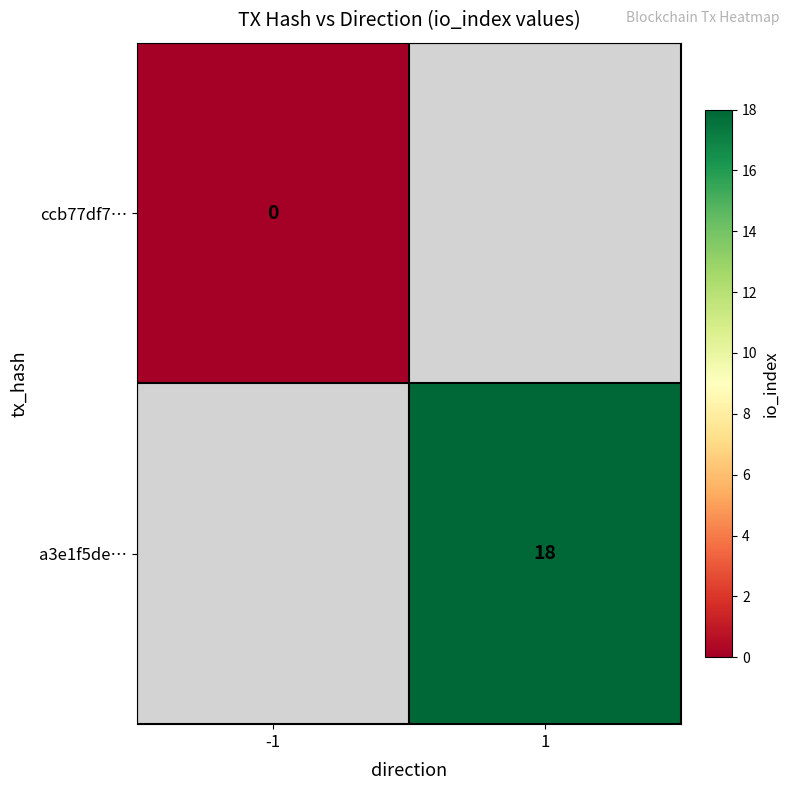

Is it true that a3e1f5de… equals 28 at 1?

False